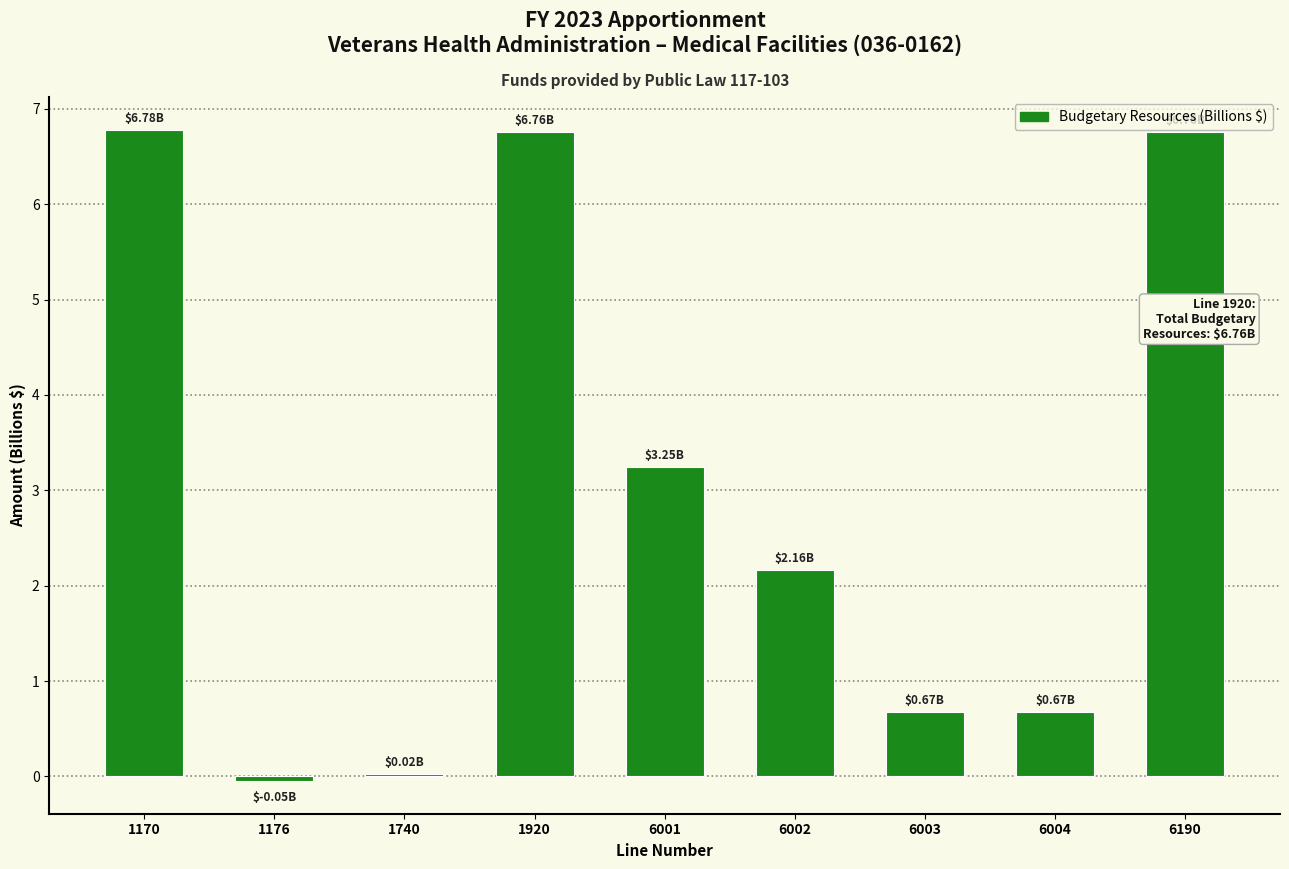

How many data points are less than 2?

4